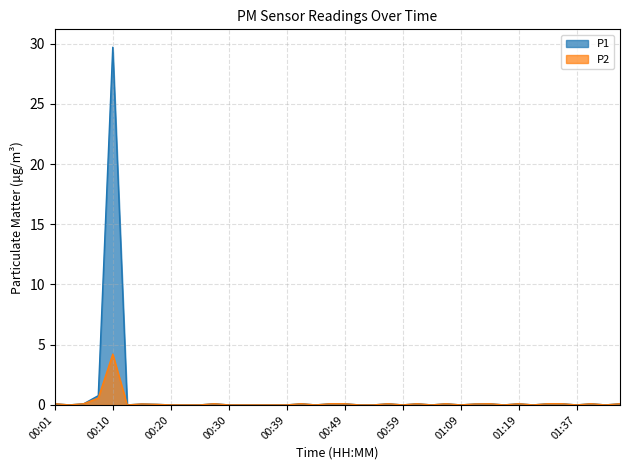

How many interior local peaks does the P1 series have?

10